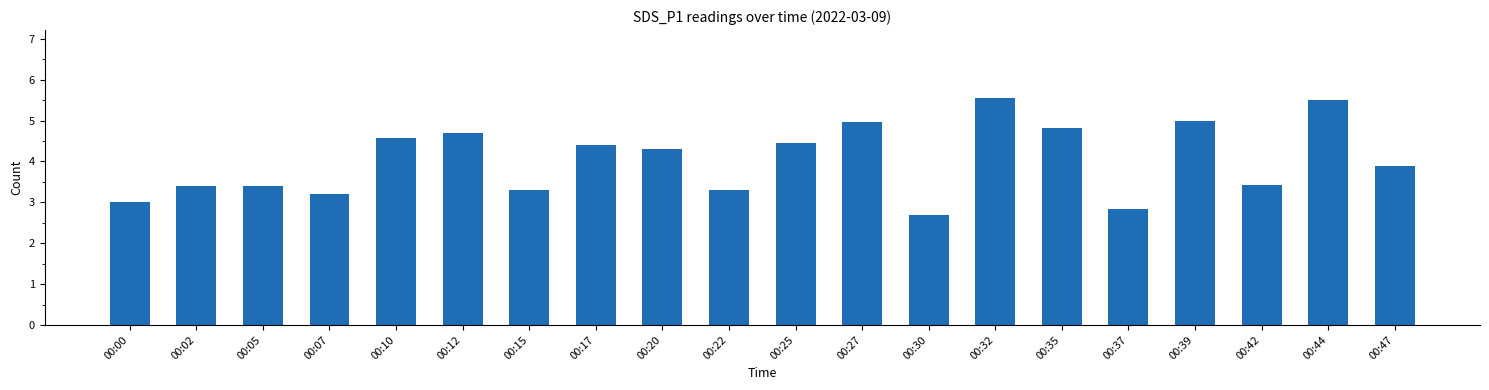

How many data points does each series have?

20